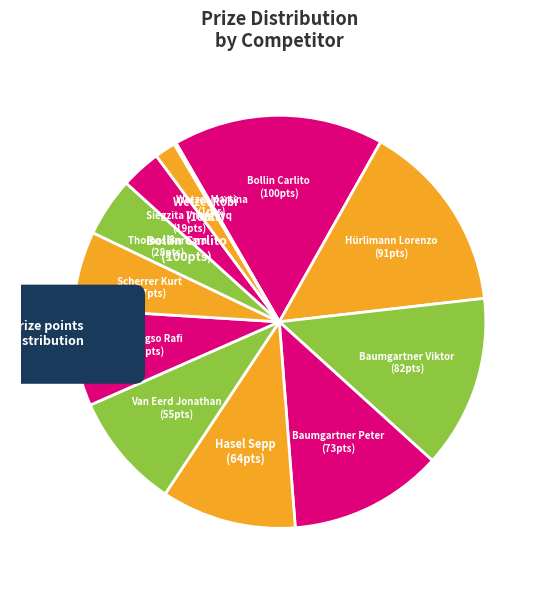

To the nearest percent, what percentage of the pie is Thomas Barbara?

5%